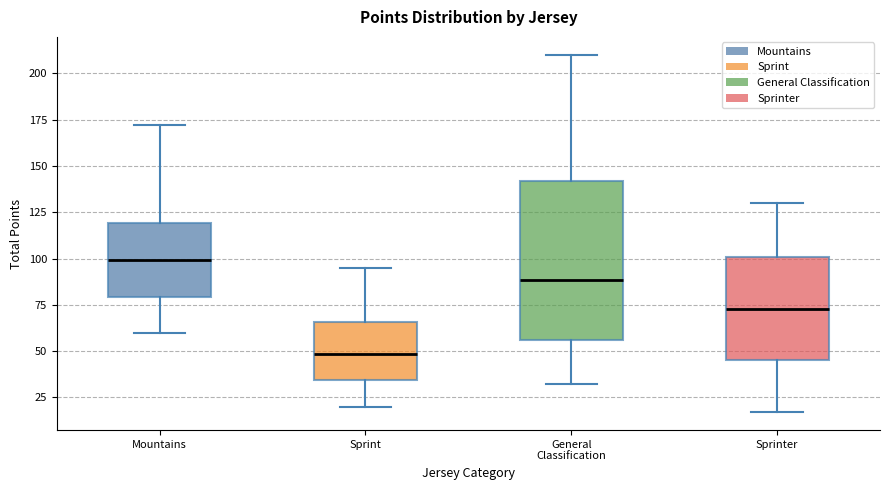

Which box is the tallest, from its lower edge to its upper edge?

General Classification